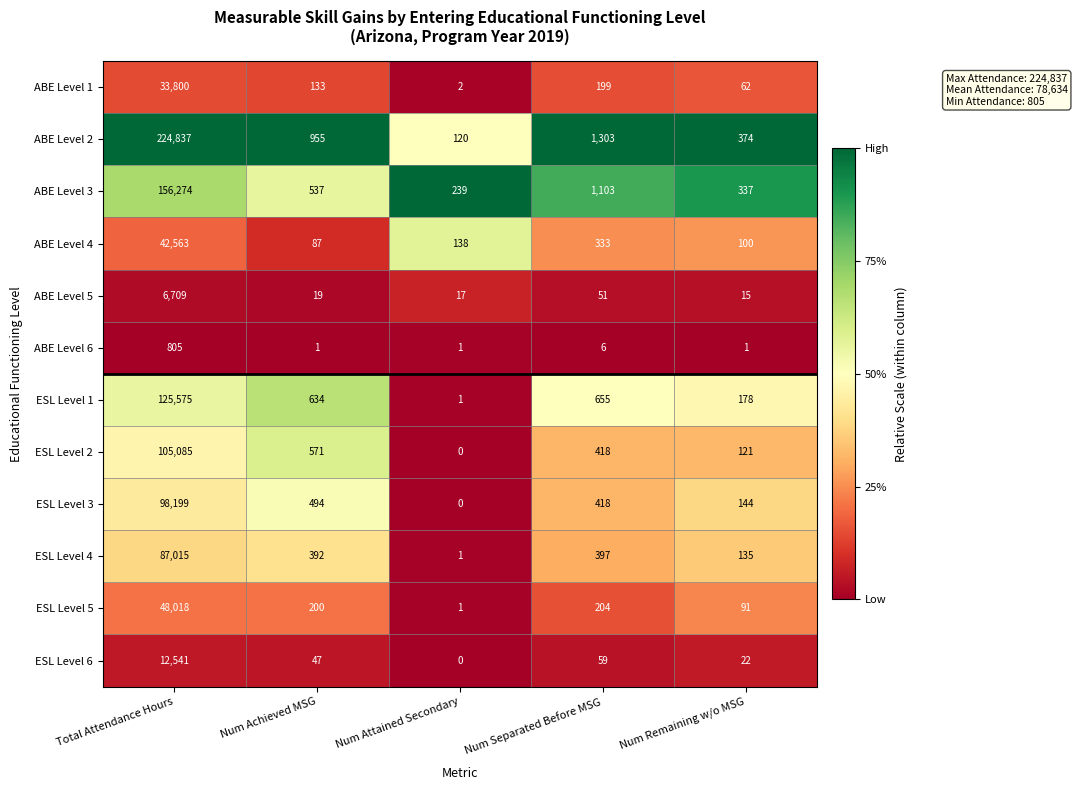

The value of ESL Level 5 at Num Achieved MSG is 261. True or false?

False